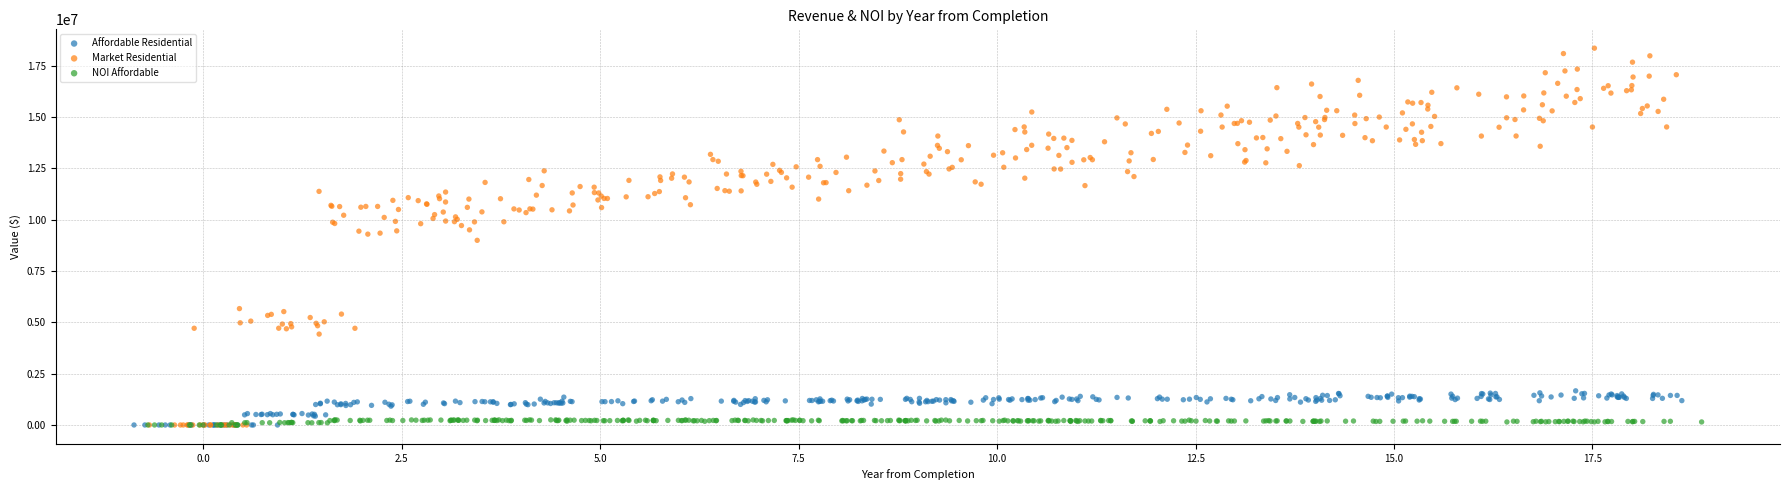

Which series contains the highest Y value?

Market Residential